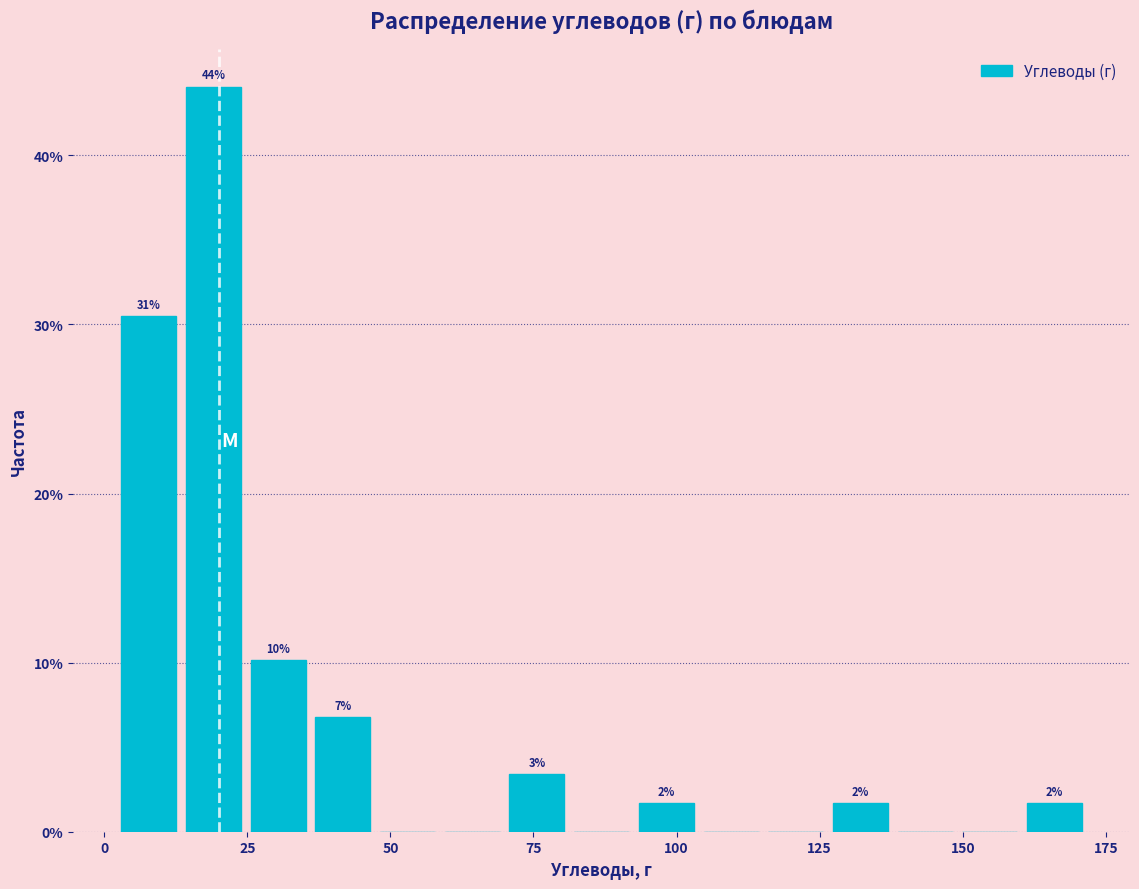

Read against the x-axis, roughly where is the centre of the tallest bar?

20